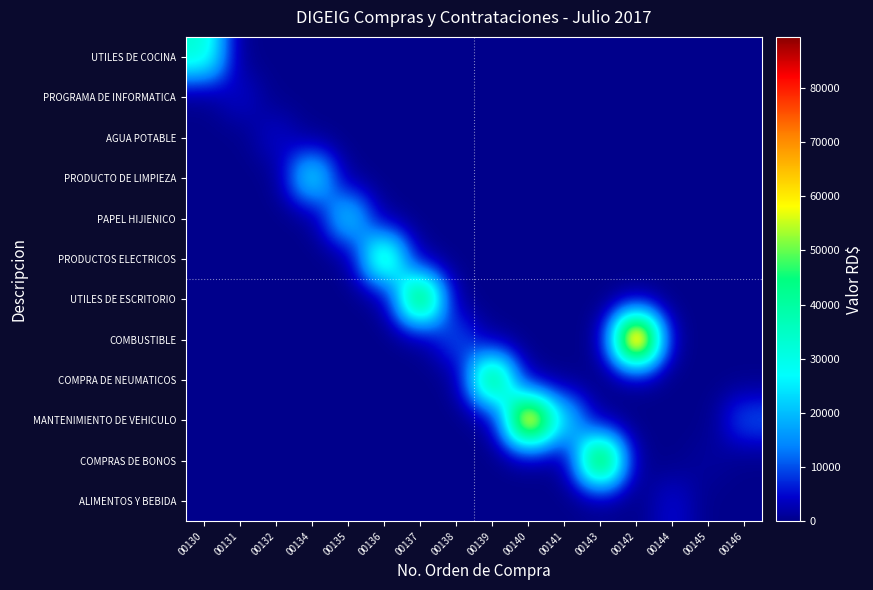

What is the total value across all series at 00130?

33512.0